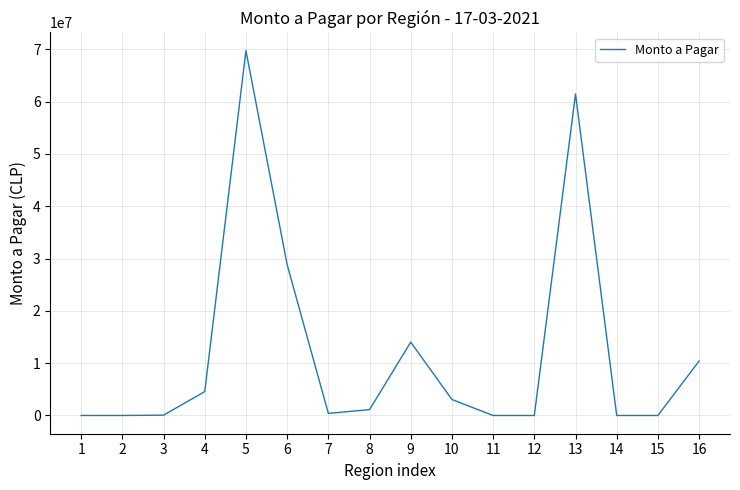

The chart shows a value of 401713 at 7. True or false?

True